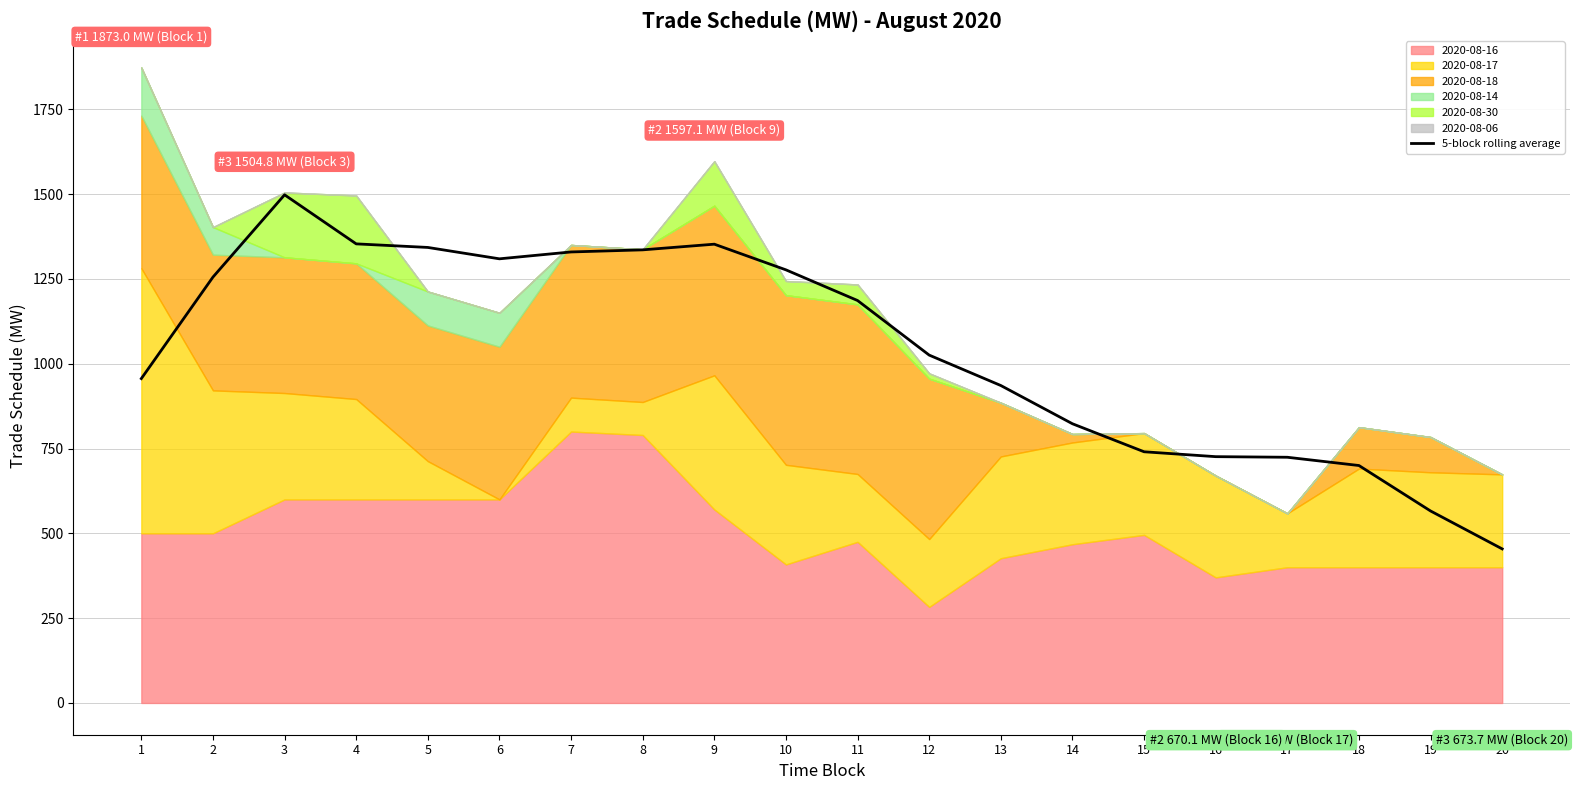

What is the value of the 9th point from the left?

1352.3